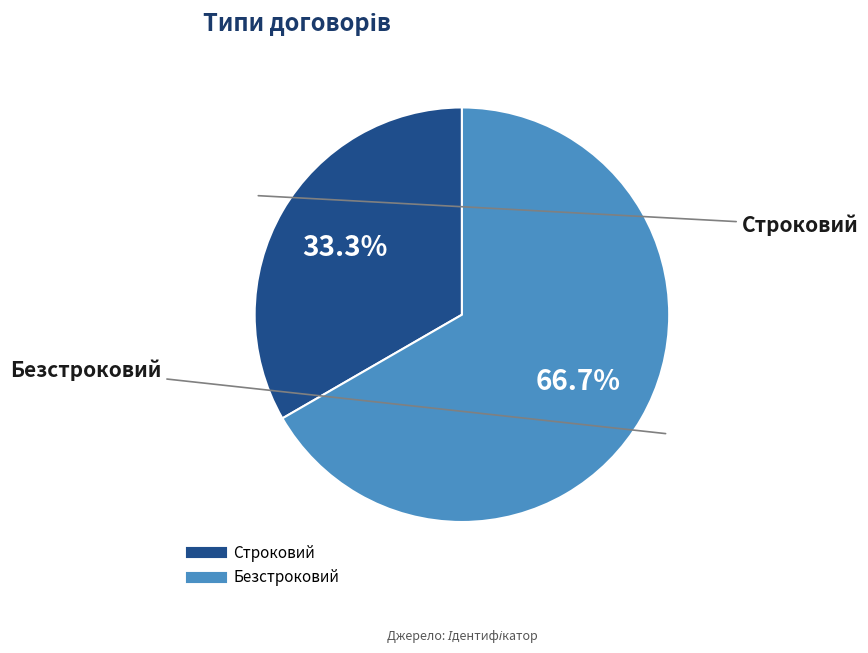

What percentage is NOT represented by Строковий?

66.7%